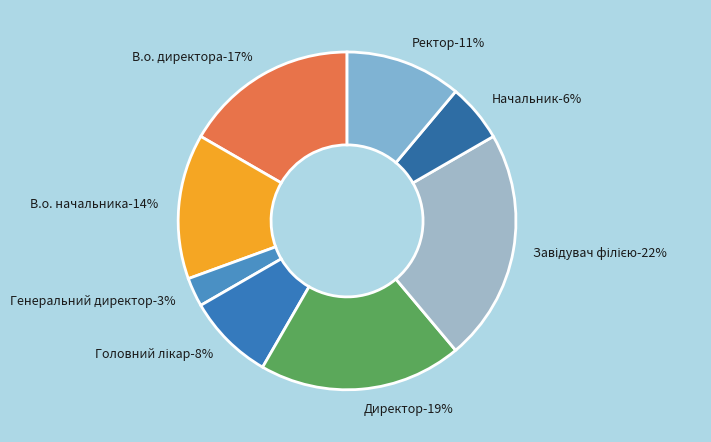

Is there any slice that represents more than half of the pie?

No